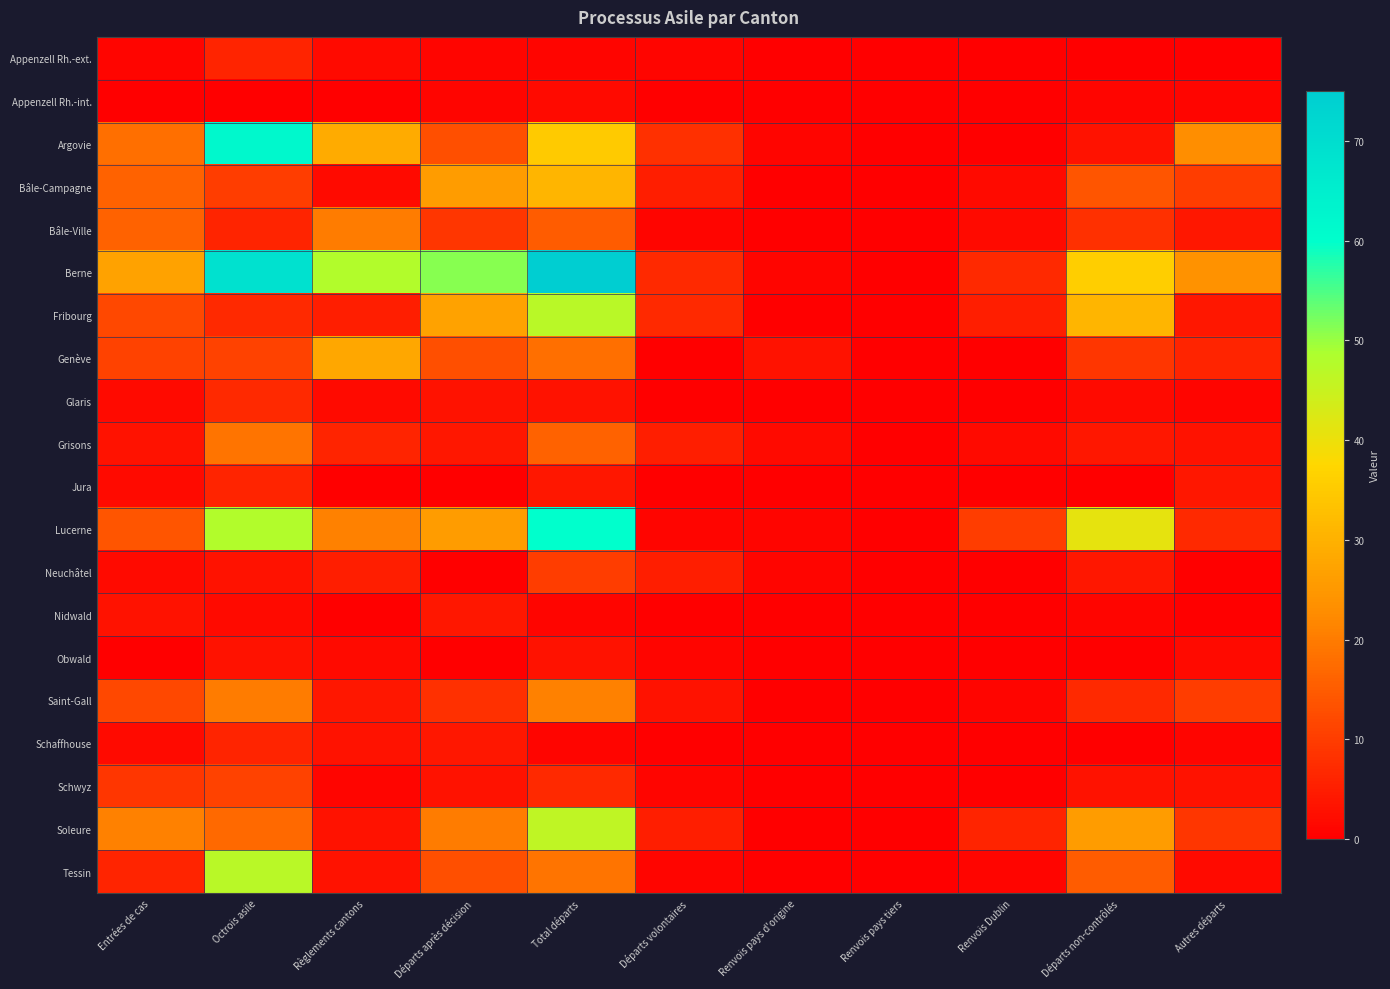

Which series has the largest total across all categories?

Berne